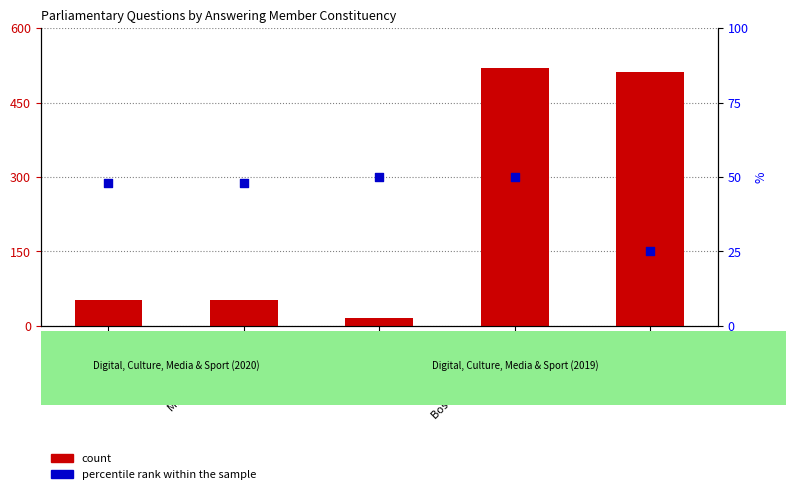

Which series has the largest total across all categories?

count